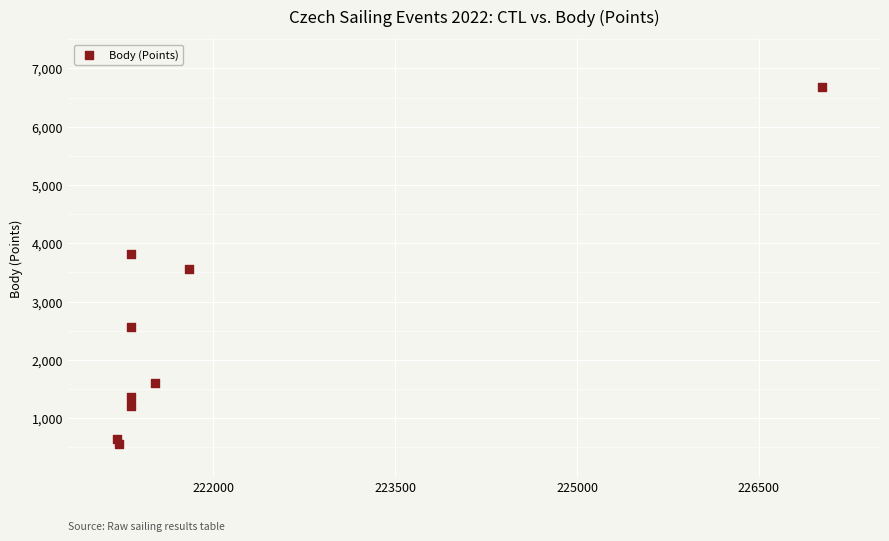

What is the average X value?

222006